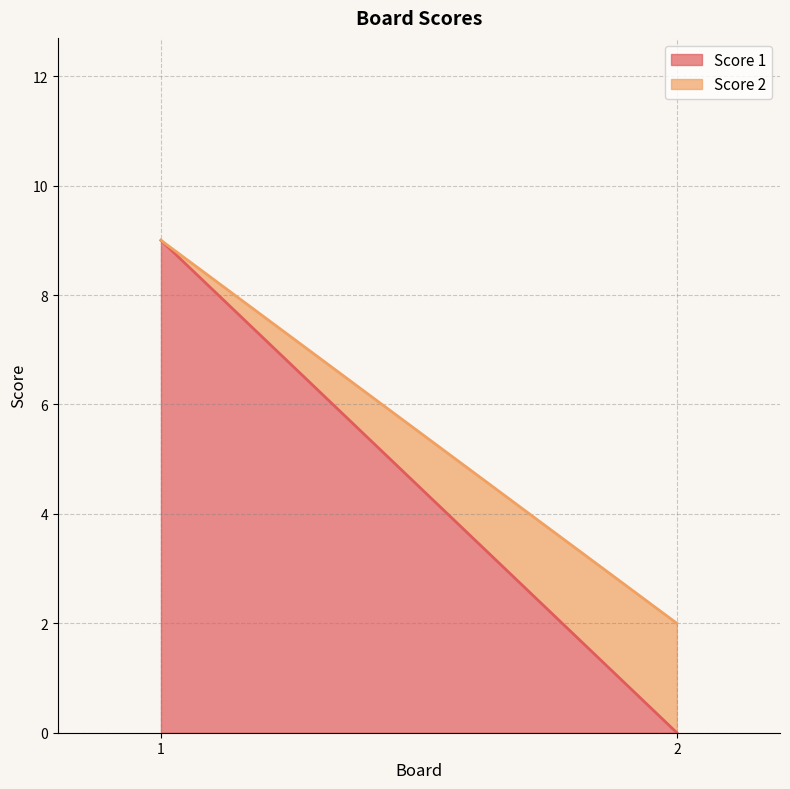

Which series has the largest range (max minus min)?

Score 1